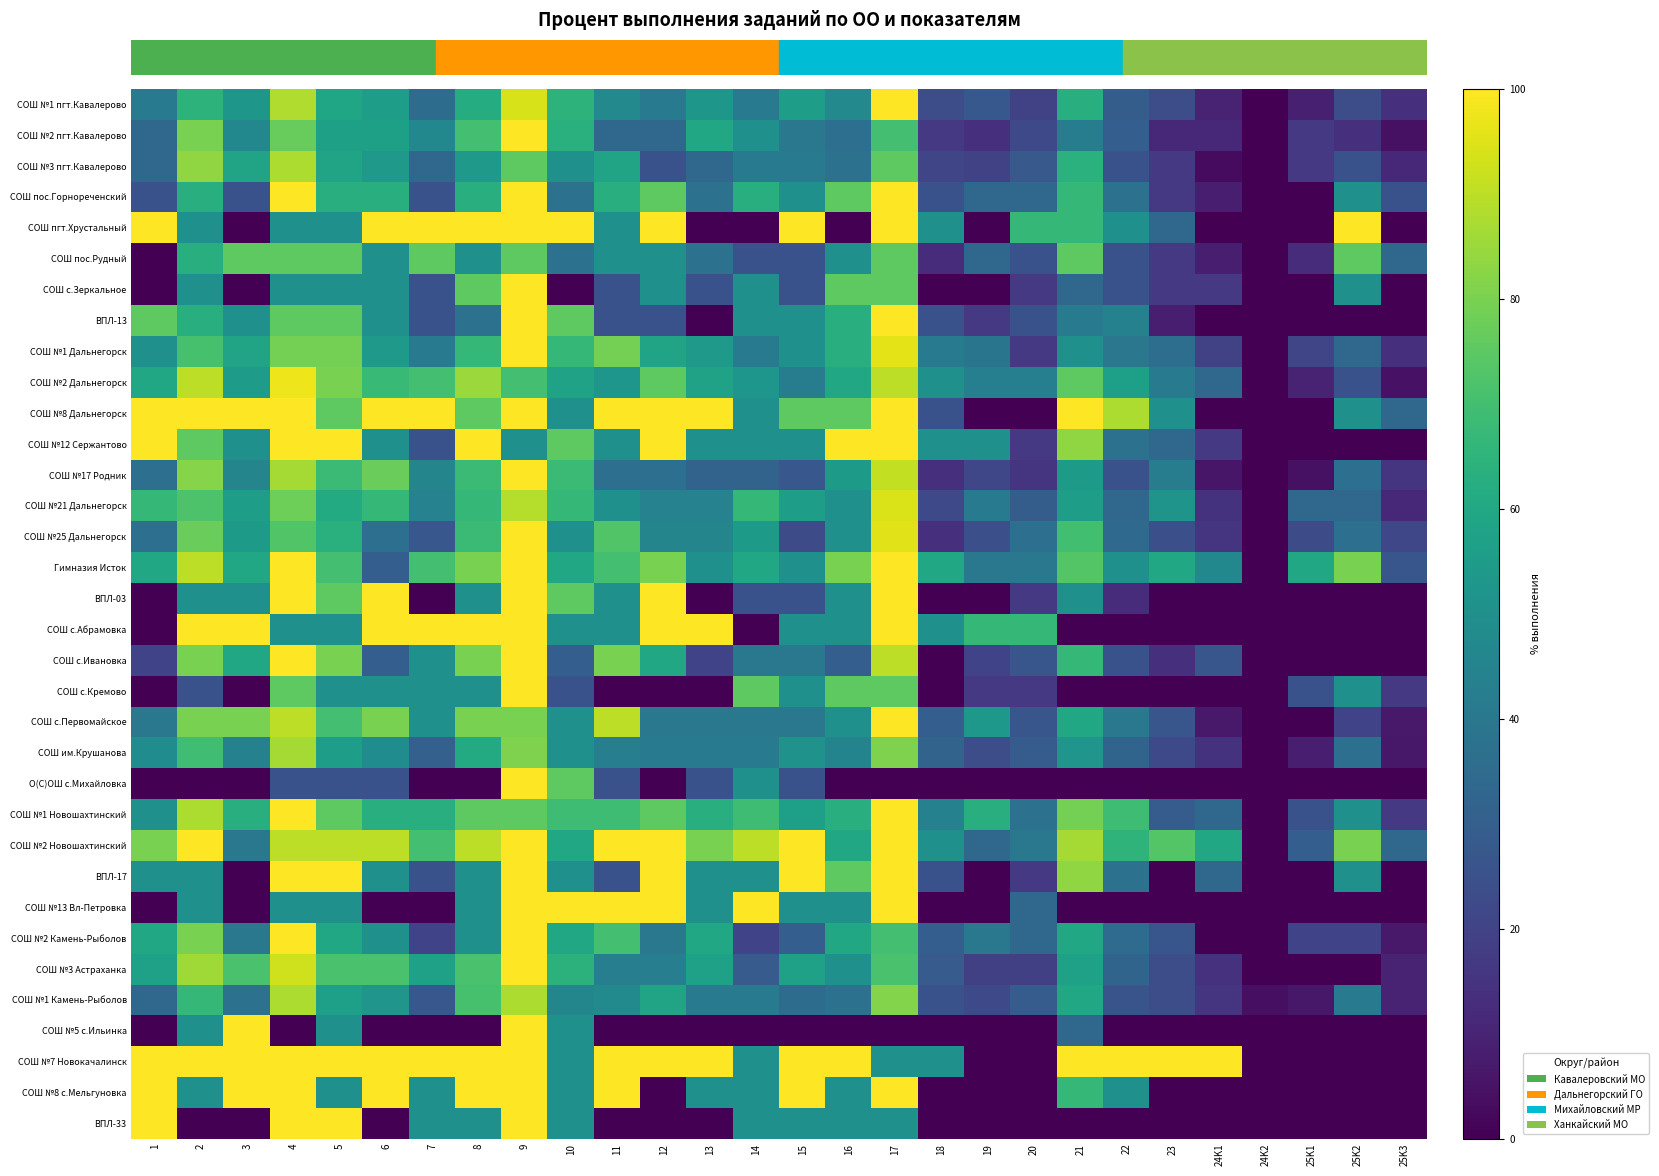

Between 19 and 8, which is larger?

8